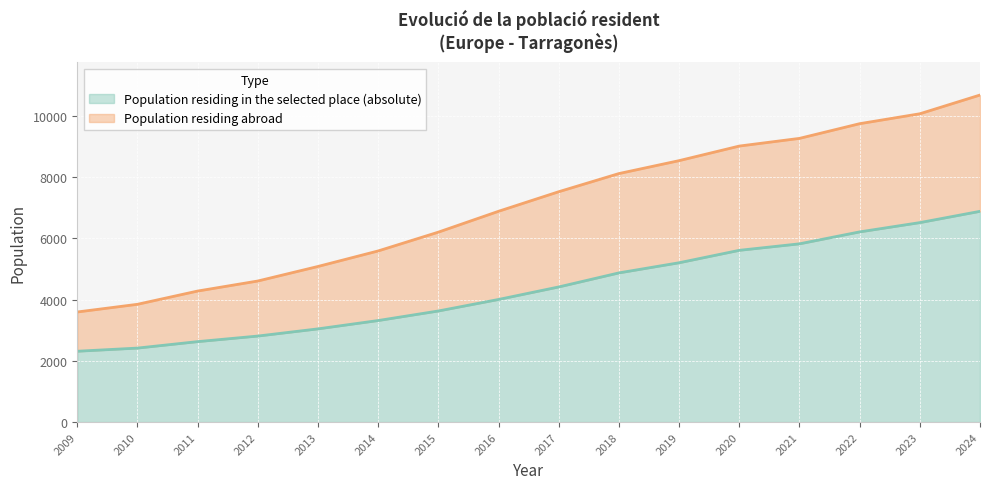

True or false: Population residing in the selected place (absolute) has a value of 2313 at 2009.

True